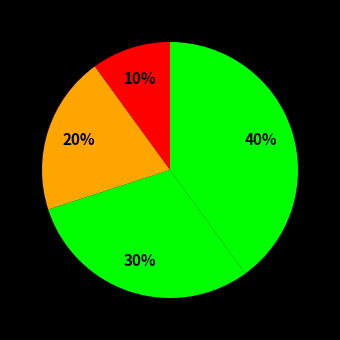

How many slices are in this pie chart?

4